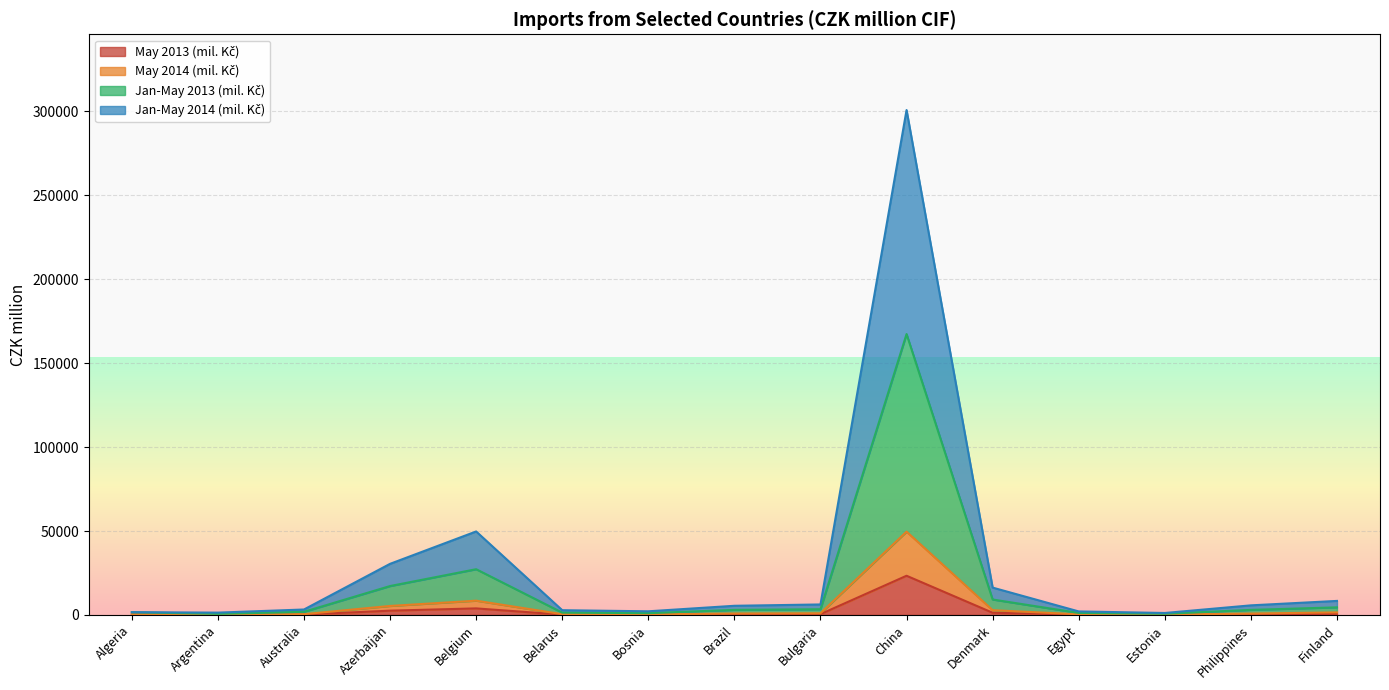

Reading left to right, list all the values displayed in this chart.

May 2013 (mil. Kč): Algeria=279	Argentina=111	Australia=237	Azerbaijan=2547	Belgium=3899	Belarus=178	Bosnia=178	Brazil=435	Bulgaria=478	China=23345	Denmark=1310	Egypt=169	Estonia=144	Philippines=431	Finland=657
May 2014 (mil. Kč): Algeria=283	Argentina=244	Australia=462	Azerbaijan=5359	Belgium=8496	Belarus=449	Bosnia=357	Brazil=860	Bulgaria=993	China=49620	Denmark=2838	Egypt=379	Estonia=249	Philippines=825	Finland=1522
Jan-May 2013 (mil. Kč): Algeria=1608	Argentina=641	Australia=1872	Azerbaijan=17216	Belgium=27239	Belarus=1387	Bosnia=1065	Brazil=3013	Bulgaria=3409	China=167300	Denmark=9200	Egypt=1198	Estonia=695	Philippines=3009	Finland=4525
Jan-May 2014 (mil. Kč): Algeria=1652	Argentina=1384	Australia=3247	Azerbaijan=30443	Belgium=49729	Belarus=2827	Bosnia=2174	Brazil=5459	Bulgaria=6252	China=300743	Denmark=16282	Egypt=2095	Estonia=1170	Philippines=5714	Finland=8360